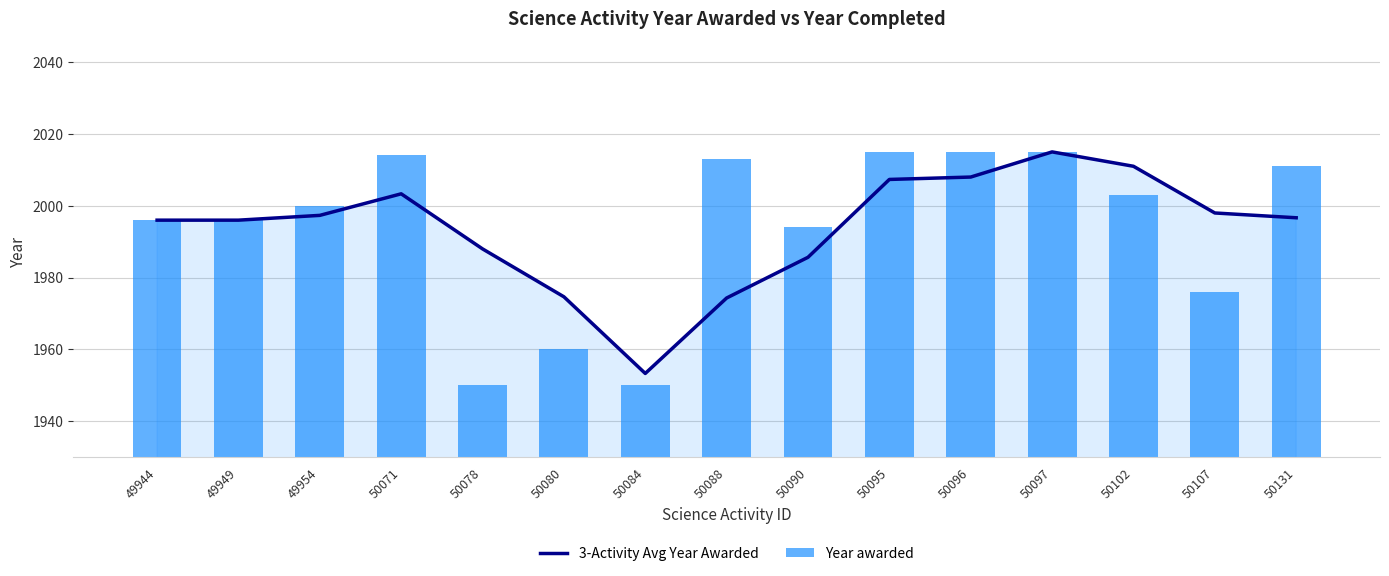

Reading left to right, list all the values displayed in this chart.

3-Activity Avg Year Awarded: 1996.0	1996.0	1997.3	2003.3	1988.0	1974.7	1953.3	1974.3	1985.7	2007.3	2008.0	2015.0	2011.0	1998.0	1996.7
Year awarded: 1996.0	1996.0	2000.0	2014.0	1950.0	1960.0	1950.0	2013.0	1994.0	2015.0	2015.0	2015.0	2003.0	1976.0	2011.0